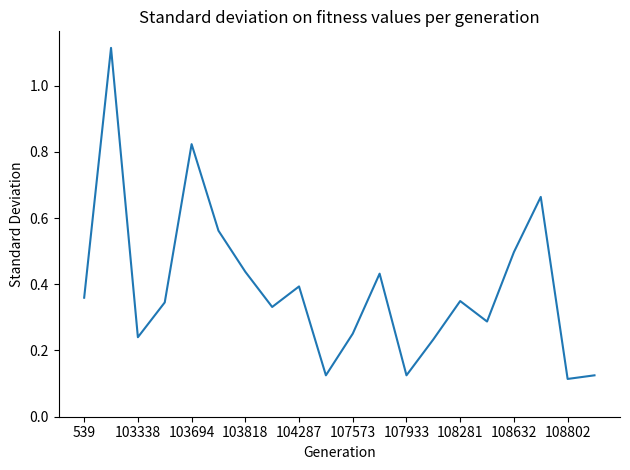

What is the difference between the maximum and second lowest values?

1.0